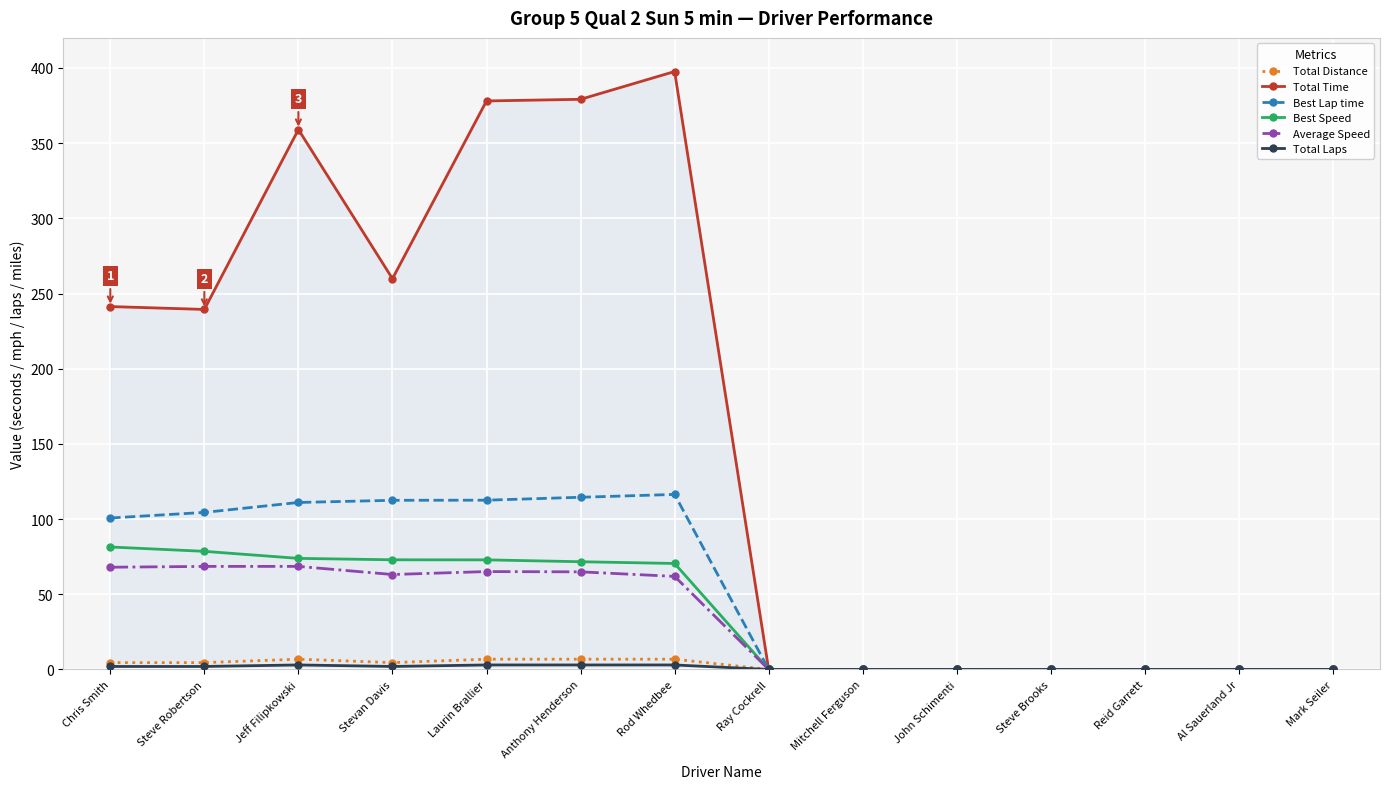

Is the value of Total Distance at Steve Robertson greater than the value of Total Time at Jeff Filipkowski?

No